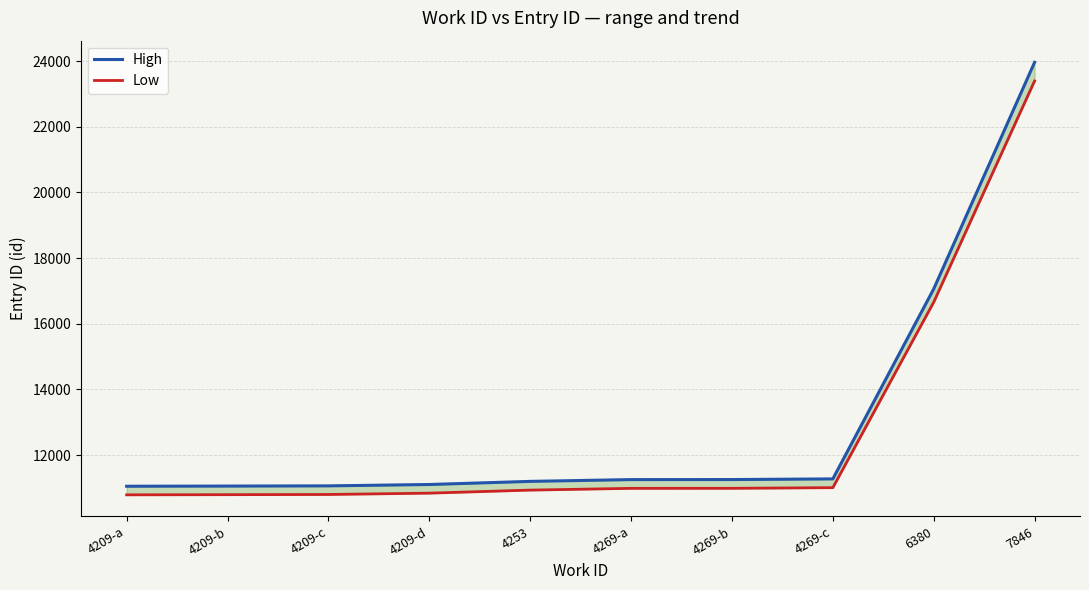

At how many categories does at least one series exceed 22941?

1